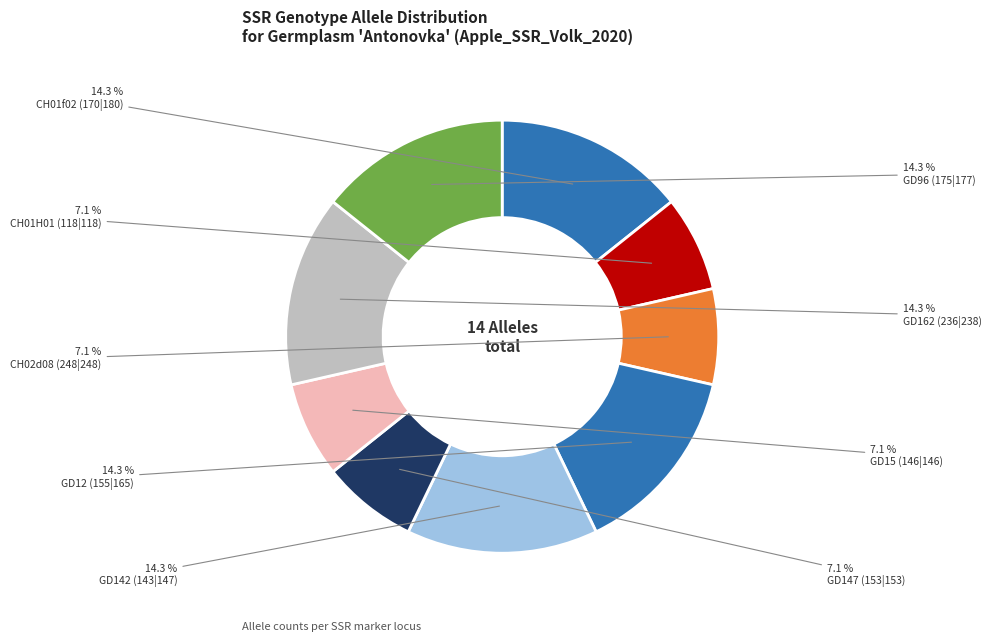

Combined, do GD12 (155|165) and GD147 (153|153) account for over 50%?

No